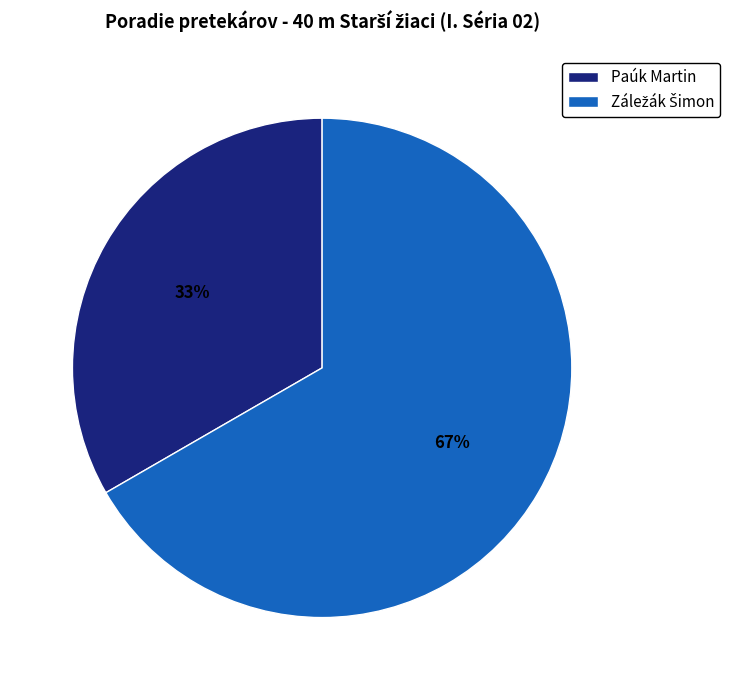

Is there any slice that represents more than half of the pie?

Yes